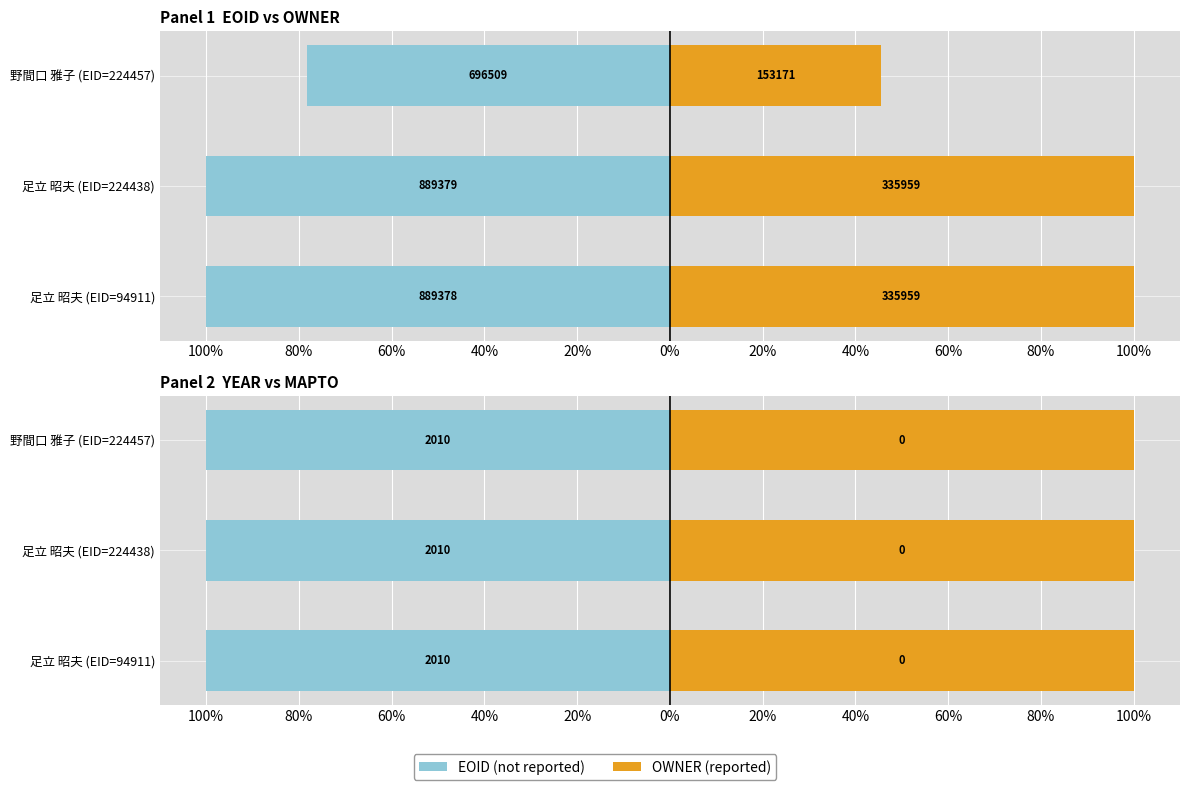

The value of YEAR (not reported) at 120% is 0.9. True or false?

False